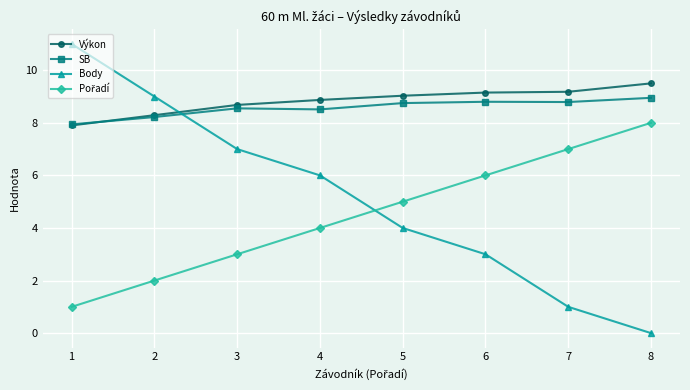

What is the total value across all series at 6?

27.0